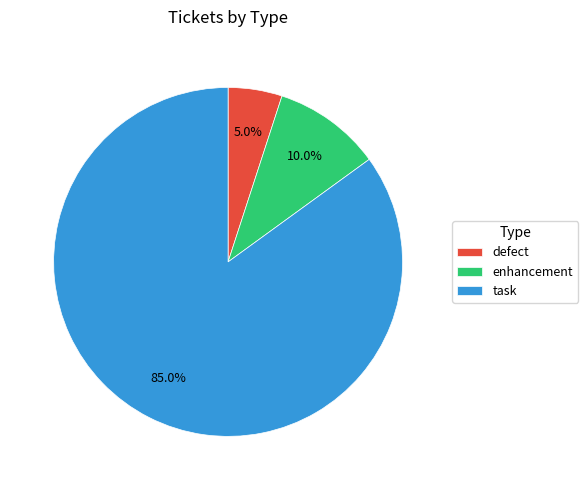

What percentage is the defect slice, to the nearest percent?

5%